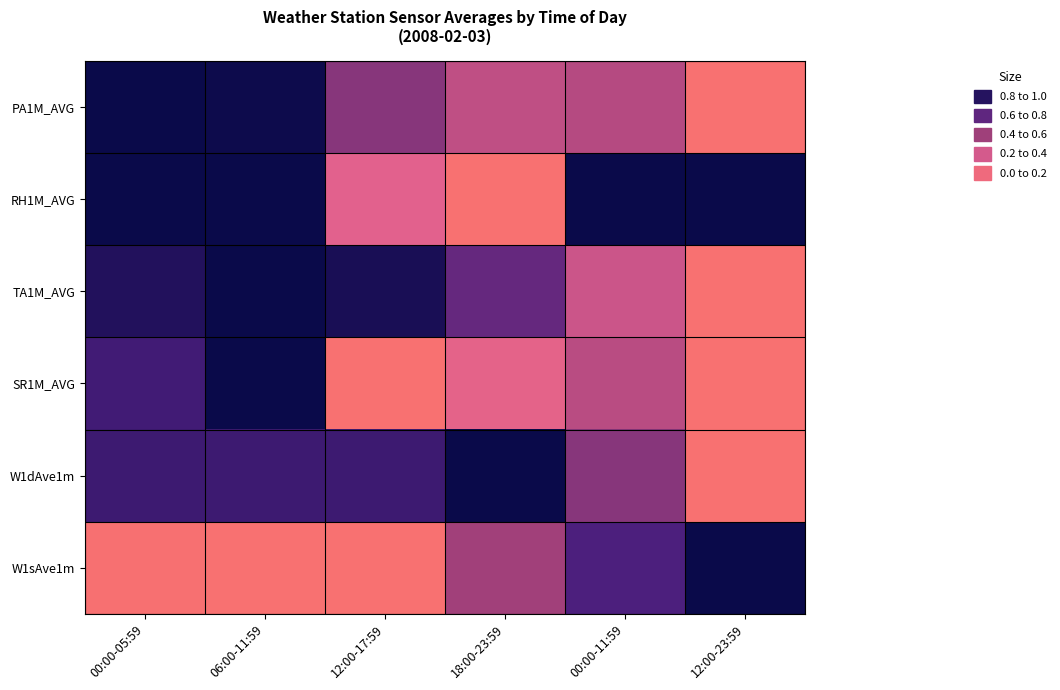

Reading left to right, transcribe all the data shown in this chart.

PA1M_AVG: 00:00-05:59=1.0	06:00-11:59=1.0	12:00-17:59=0.6	18:00-23:59=0.4	00:00-11:59=0.4	12:00-23:59=0.0
RH1M_AVG: 00:00-05:59=1.0	06:00-11:59=1.0	12:00-17:59=0.2	18:00-23:59=0.0	00:00-11:59=1.0	12:00-23:59=1.0
TA1M_AVG: 00:00-05:59=0.9	06:00-11:59=1.0	12:00-17:59=0.9	18:00-23:59=0.7	00:00-11:59=0.3	12:00-23:59=0.0
SR1M_AVG: 00:00-05:59=0.8	06:00-11:59=1.0	12:00-17:59=0.0	18:00-23:59=0.2	00:00-11:59=0.4	12:00-23:59=0.0
W1dAve1m: 00:00-05:59=0.8	06:00-11:59=0.8	12:00-17:59=0.8	18:00-23:59=1.0	00:00-11:59=0.6	12:00-23:59=0.0
W1sAve1m: 00:00-05:59=0.0	06:00-11:59=0.0	12:00-17:59=0.0	18:00-23:59=0.5	00:00-11:59=0.8	12:00-23:59=1.0